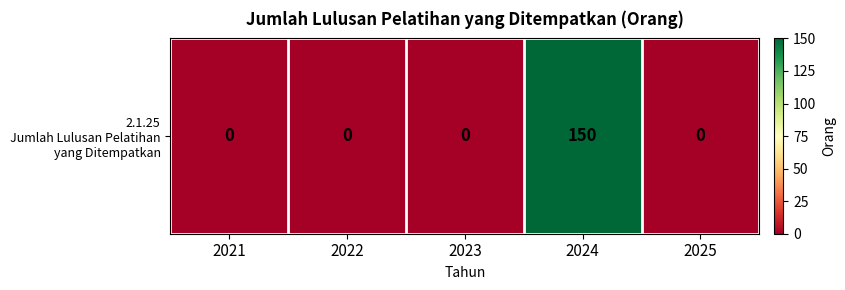

Count the number of categories in the chart.

5